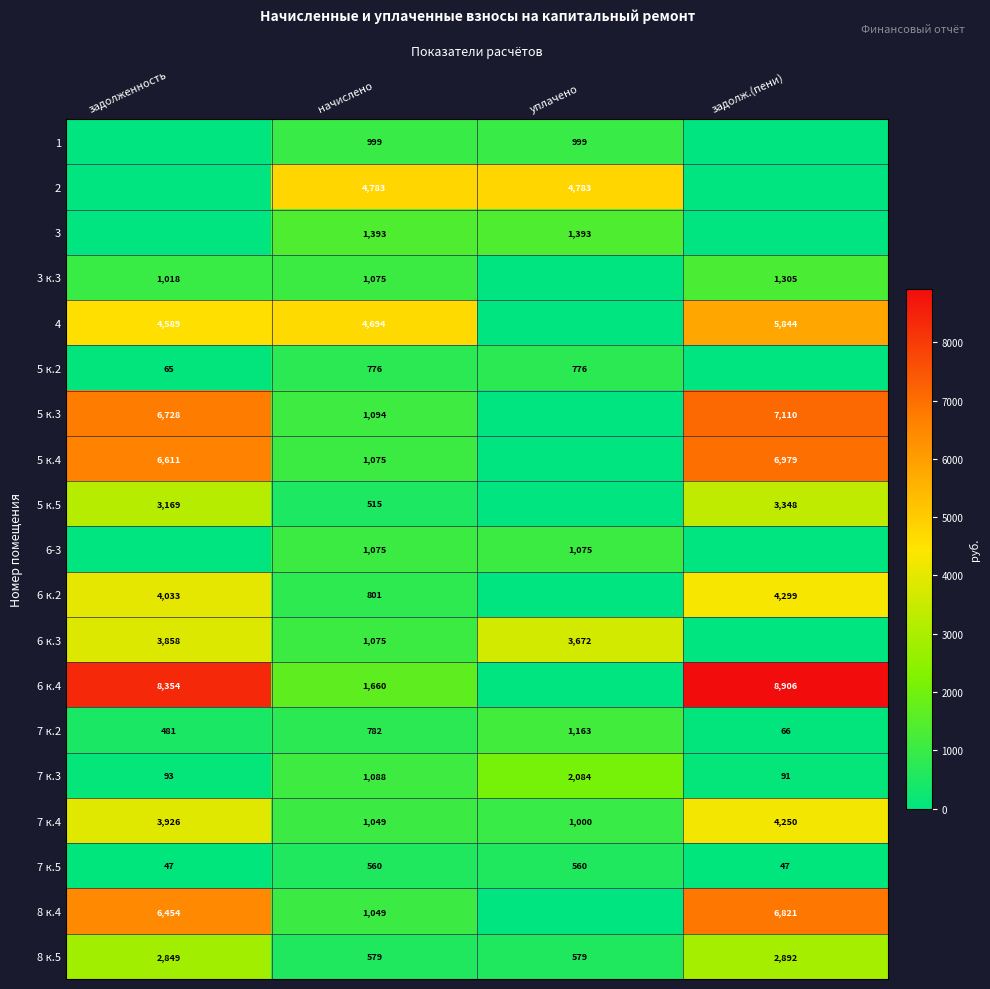

Is the value of 5 к.4 at задолженность greater than the value of 6 к.3 at уплачено?

Yes